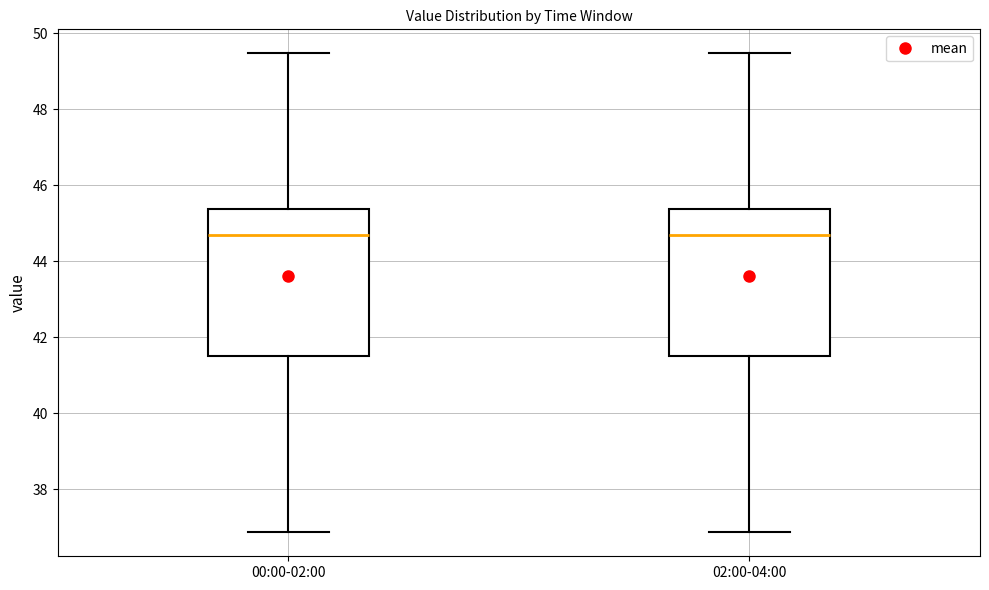

Reading left to right, transcribe this box plot: for each box, give where its median line is, the range the box spans, and where its two whiskers end, as read against the y-axis. The values are not printed on the chart, so give them approximately, as read against the axis.

00:00-02:00: median 44.8, box 41.6 to 45.4, whiskers 36.8 to 49.4
02:00-04:00: median 44.8, box 41.6 to 45.4, whiskers 36.8 to 49.4